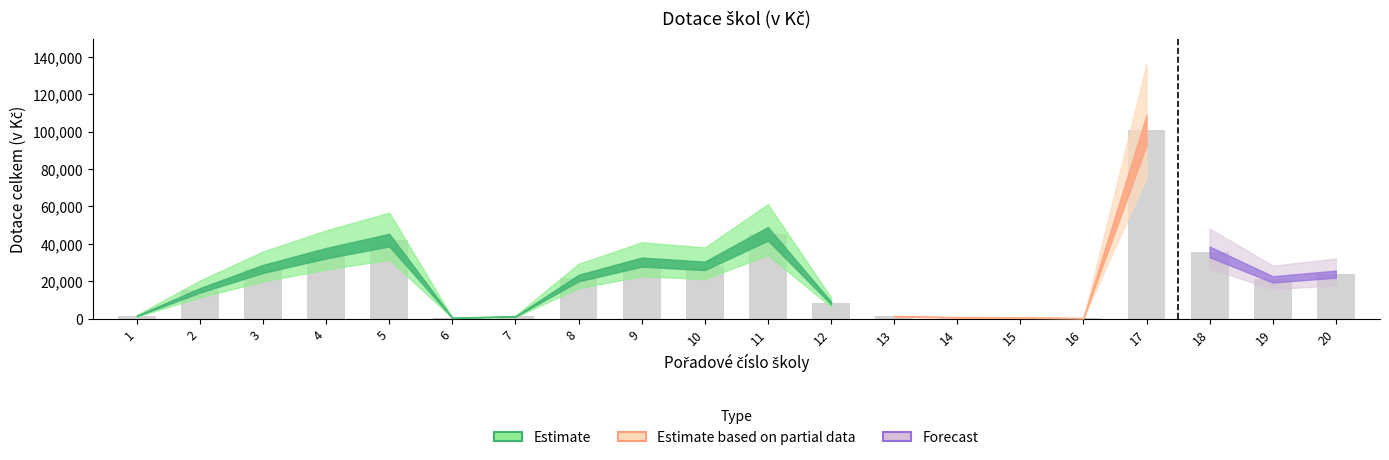

Count the number of data series in this chart.

1